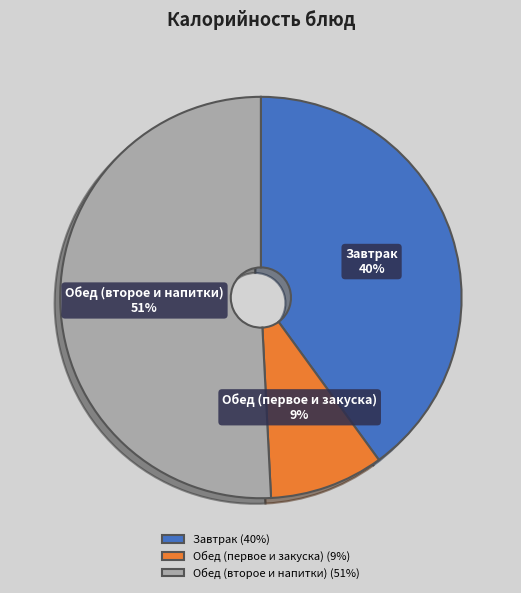

Is there any slice that represents more than half of the pie?

Yes